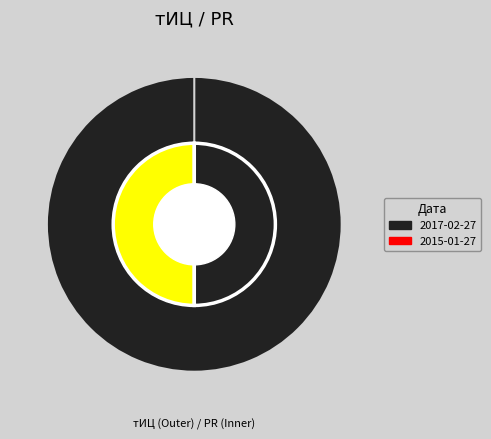

To the nearest percent, what is the combined percentage of 2015-01-27 and 2017-02-27?

100%